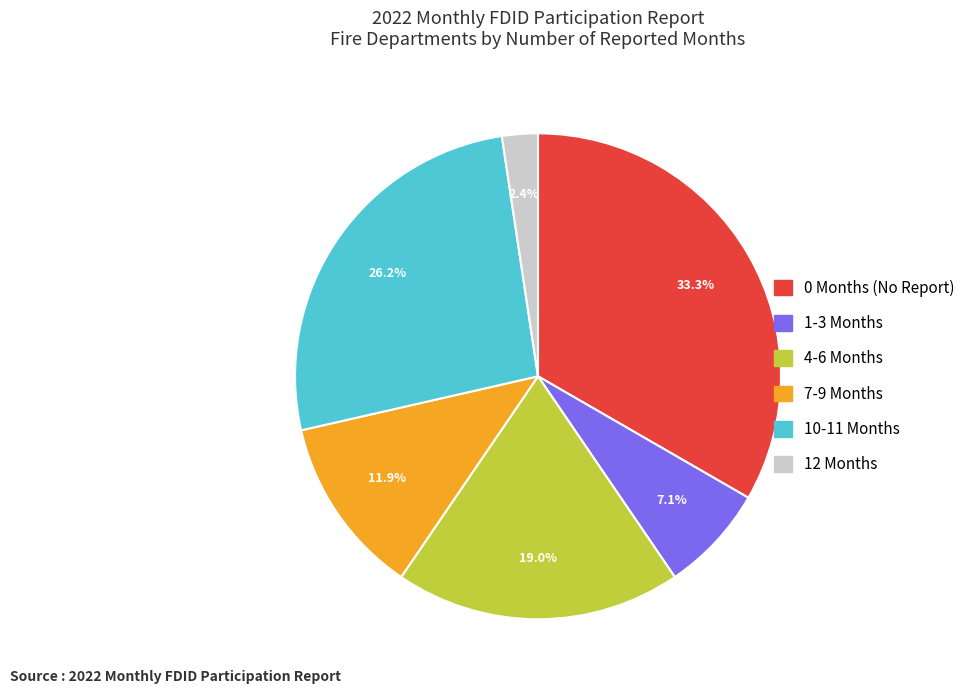

Is there a majority slice in this chart?

No